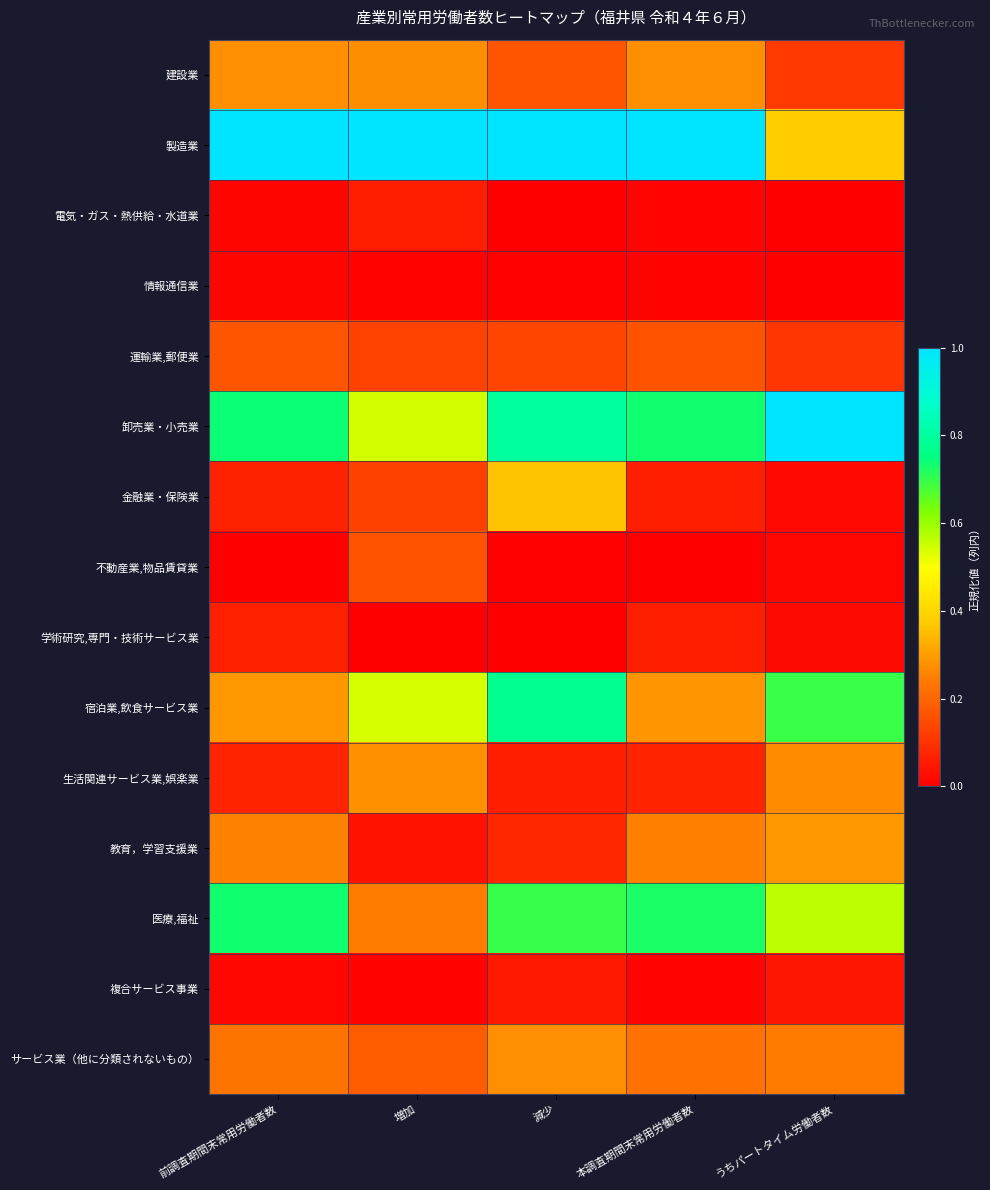

Which category has the highest value across all series?

前調査期間末常用労働者数